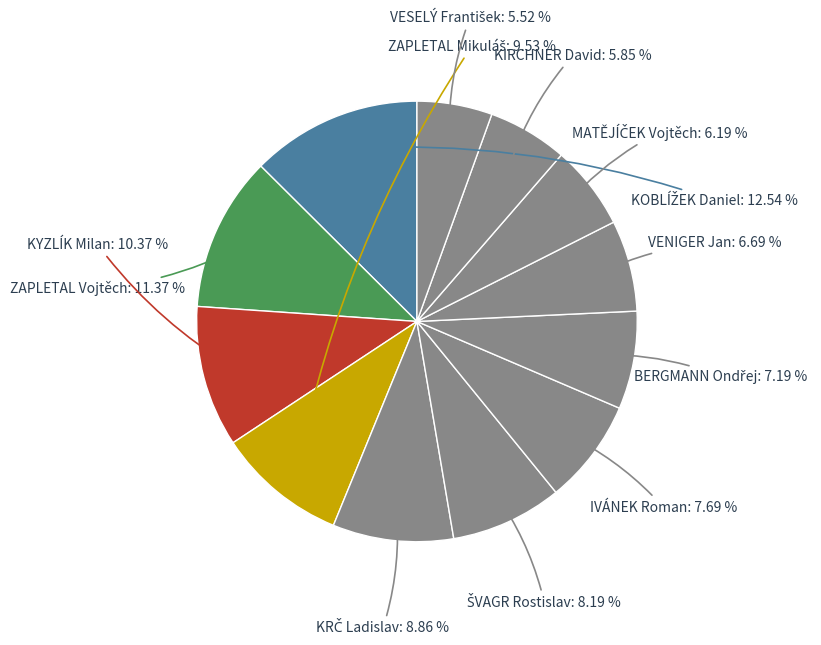

How many slices are in this pie chart?

12